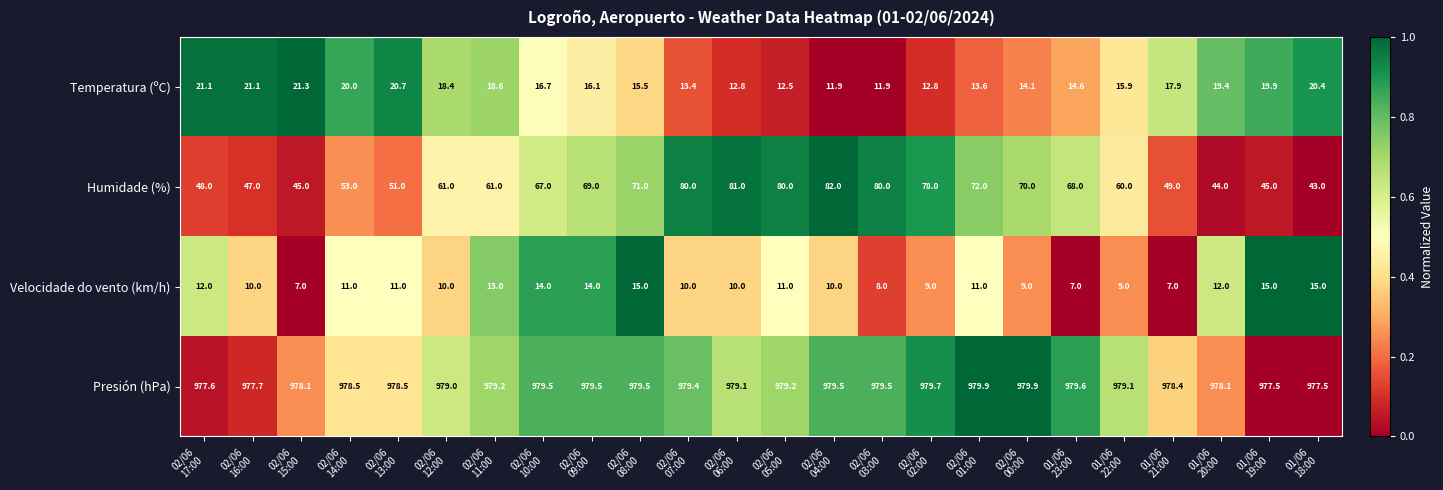

How many series are shown in this chart?

4